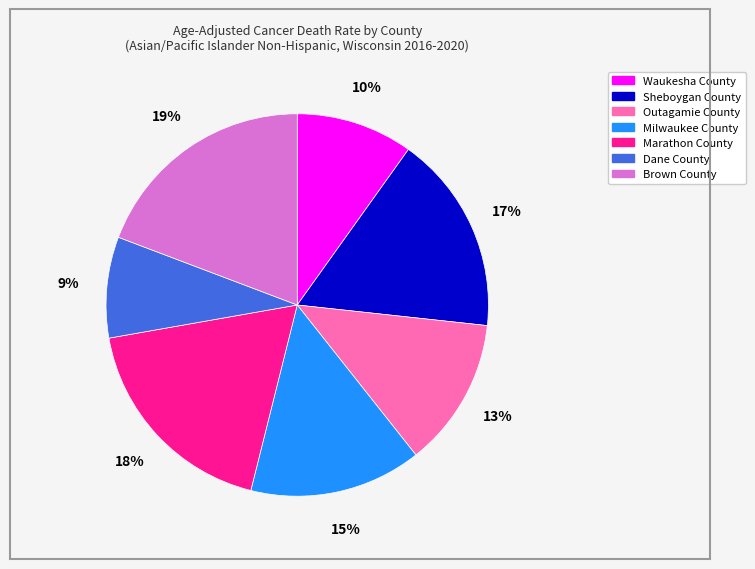

Count the number of slices in the pie.

7